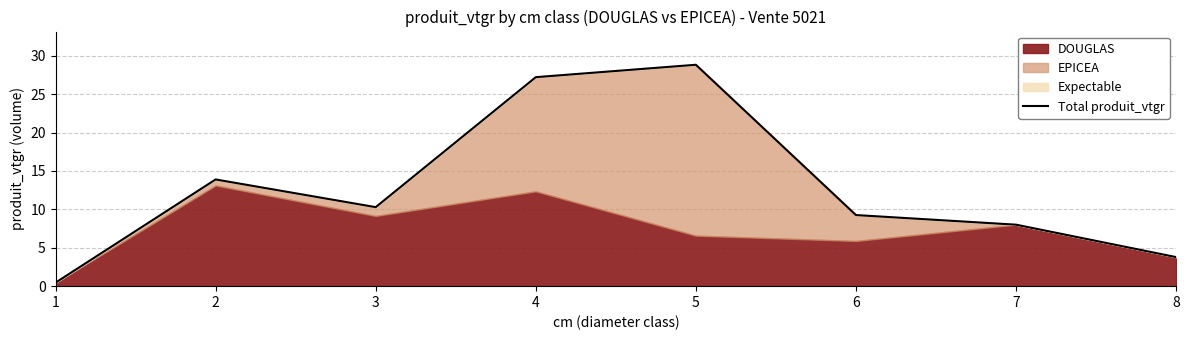

What is the difference between the values at 2 and 8?

10.1